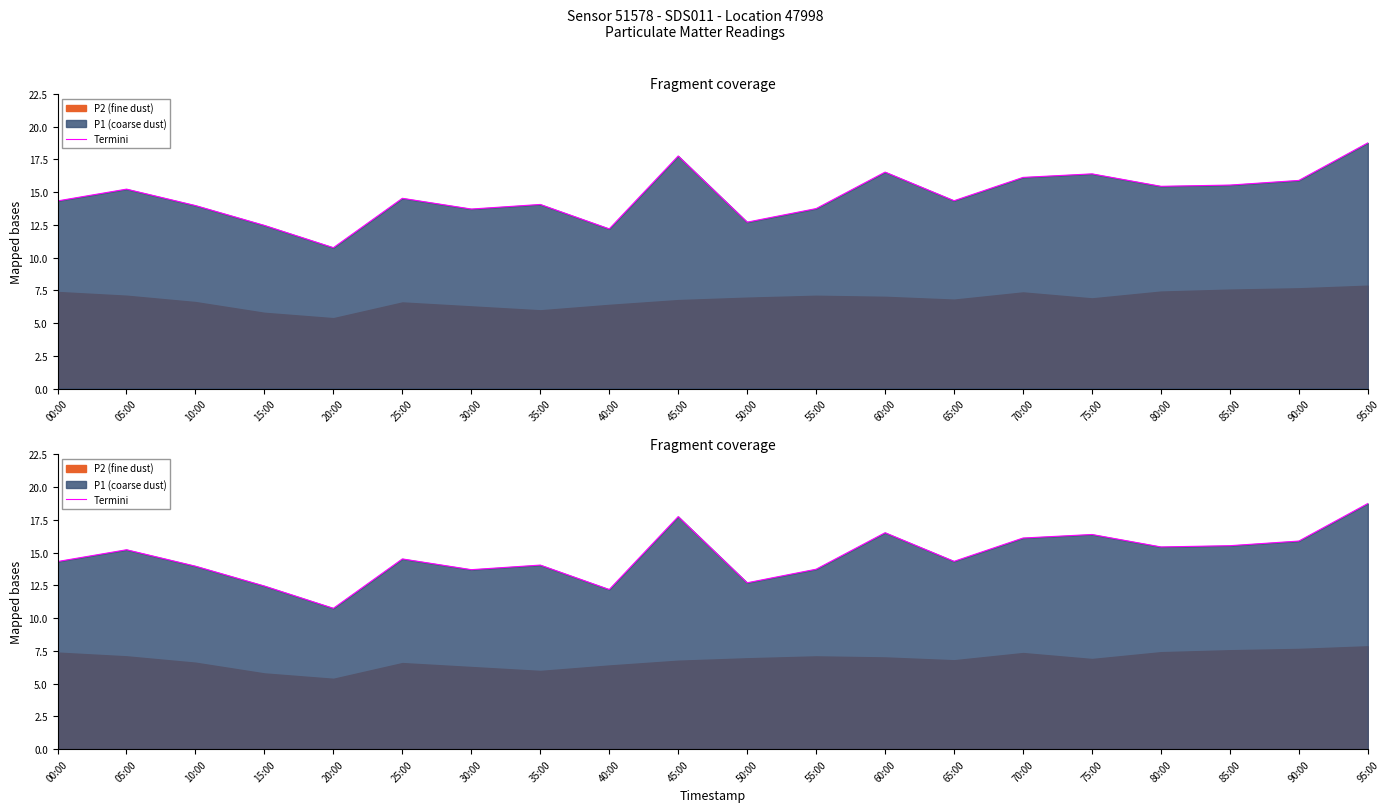

What is the greatest value displayed?

18.8